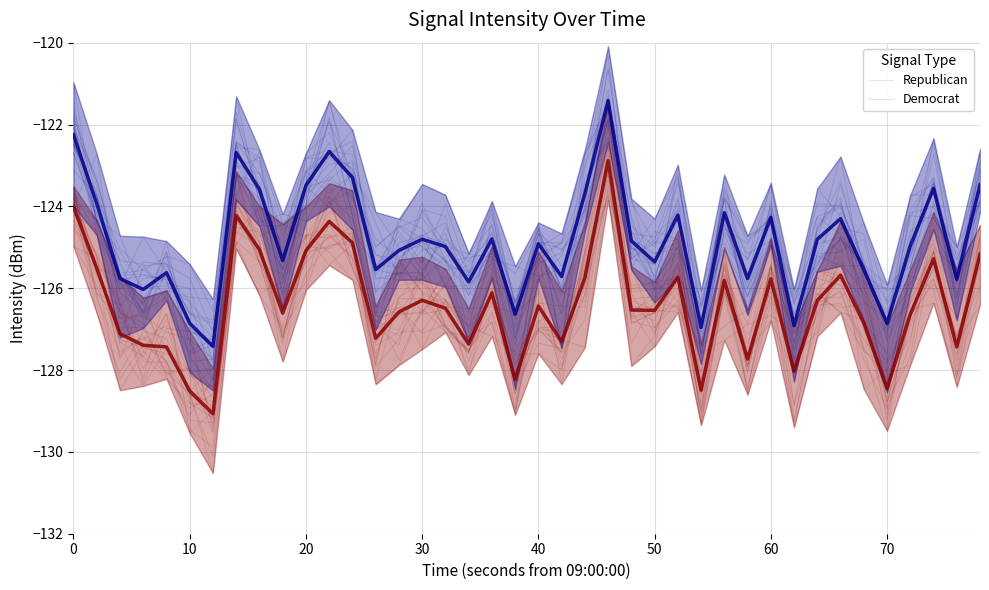

Which series ends up on top after the final intersection of Democrat and Republican?

Democrat